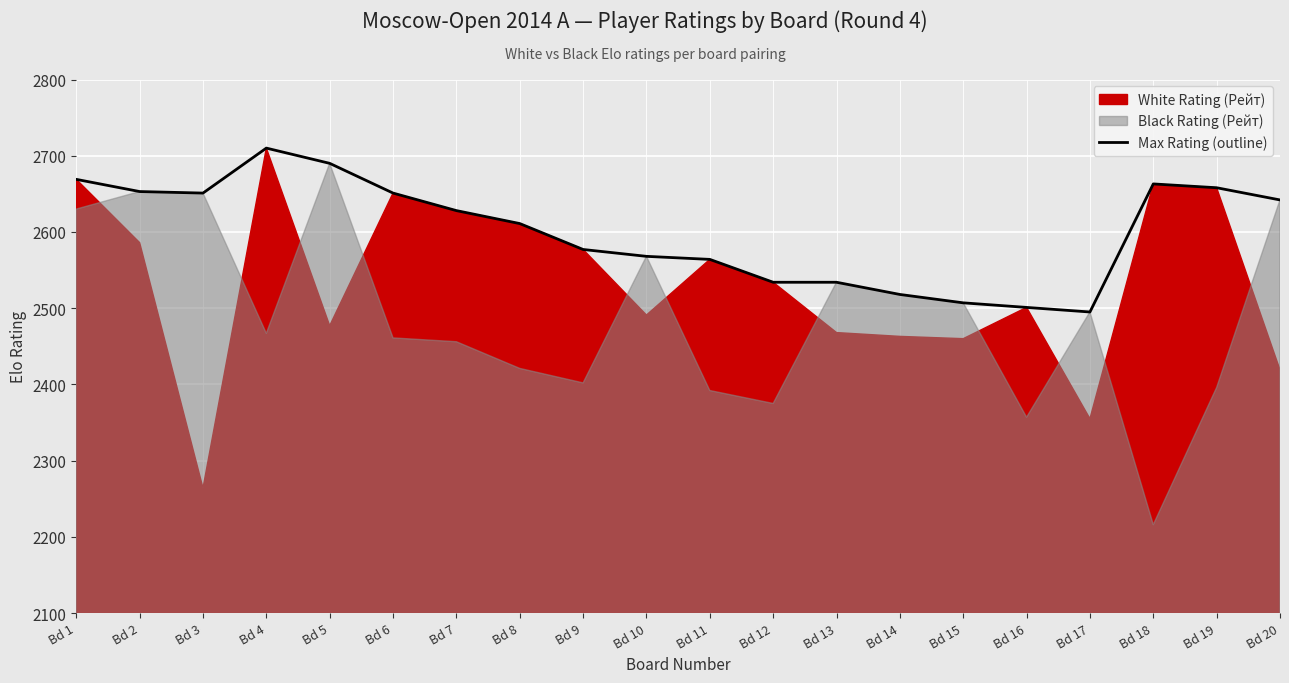

How many data points are less than 2628?

10